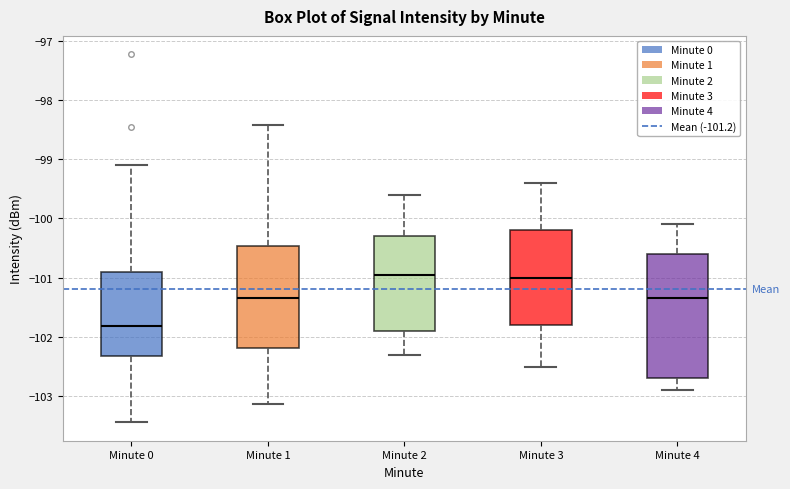

Where is the lower edge of the box for Minute 4 on the y-axis? The values are not printed on the chart, so give them approximately, as read against the axis.

-102.7